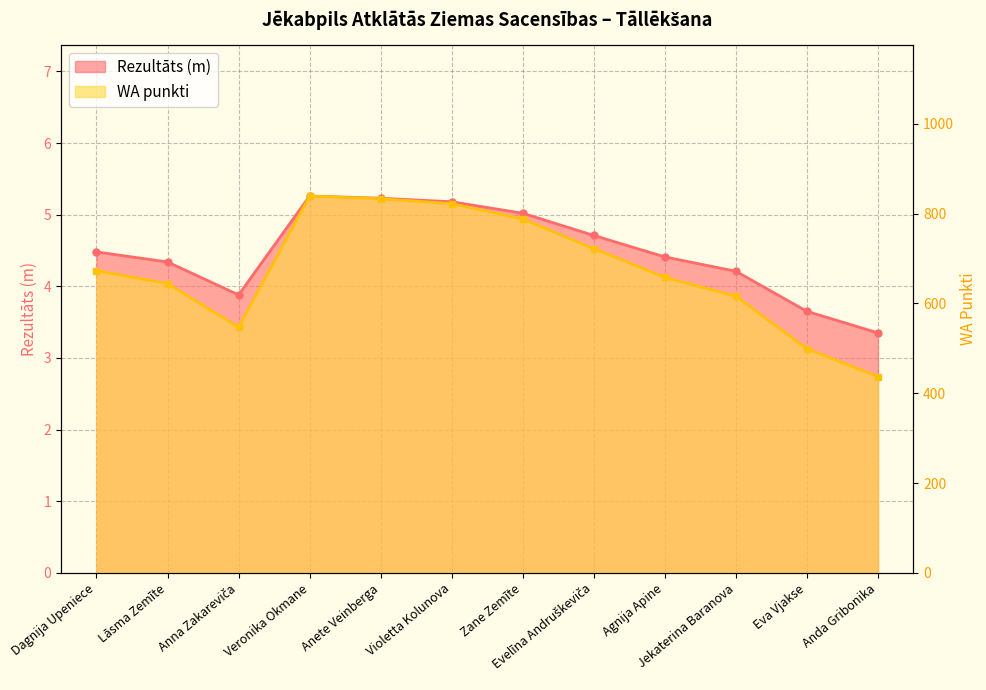

At which label is WA closest to 638?

Lāsma Zemīte